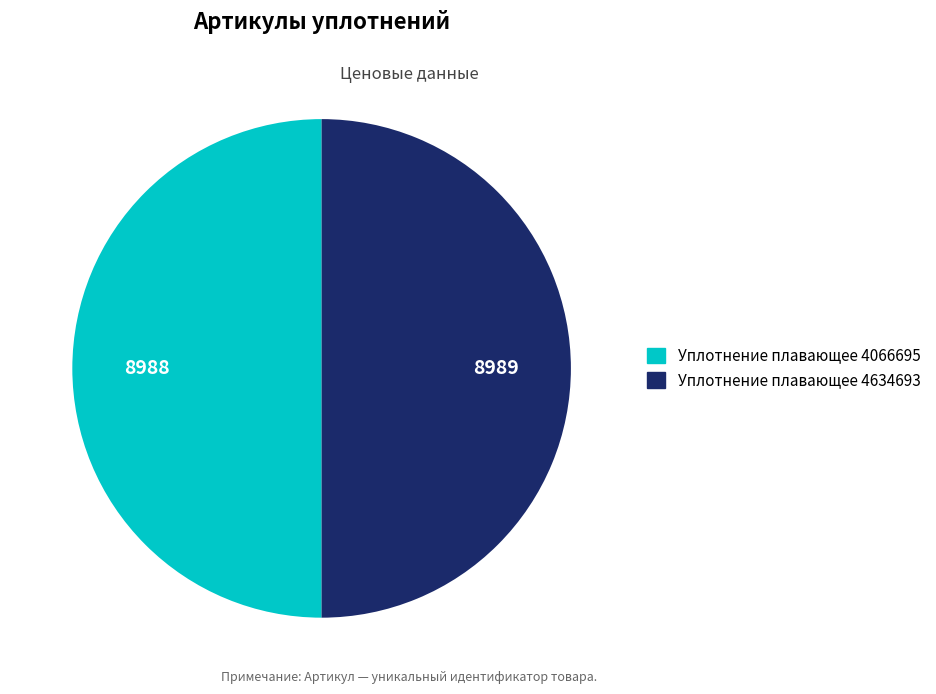

What is the ratio of the value at Уплотнение плавающее 4634693 to the value at Уплотнение плавающее 4066695?

1.0